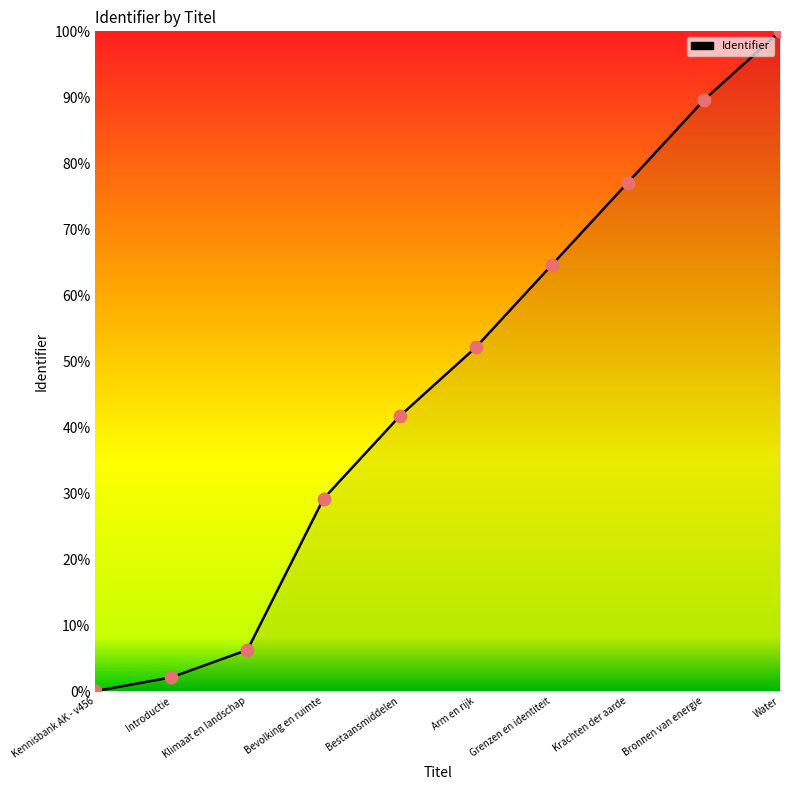

Approximately how many times larger is the value at Water compared to Klimaat en landschap?

16.0